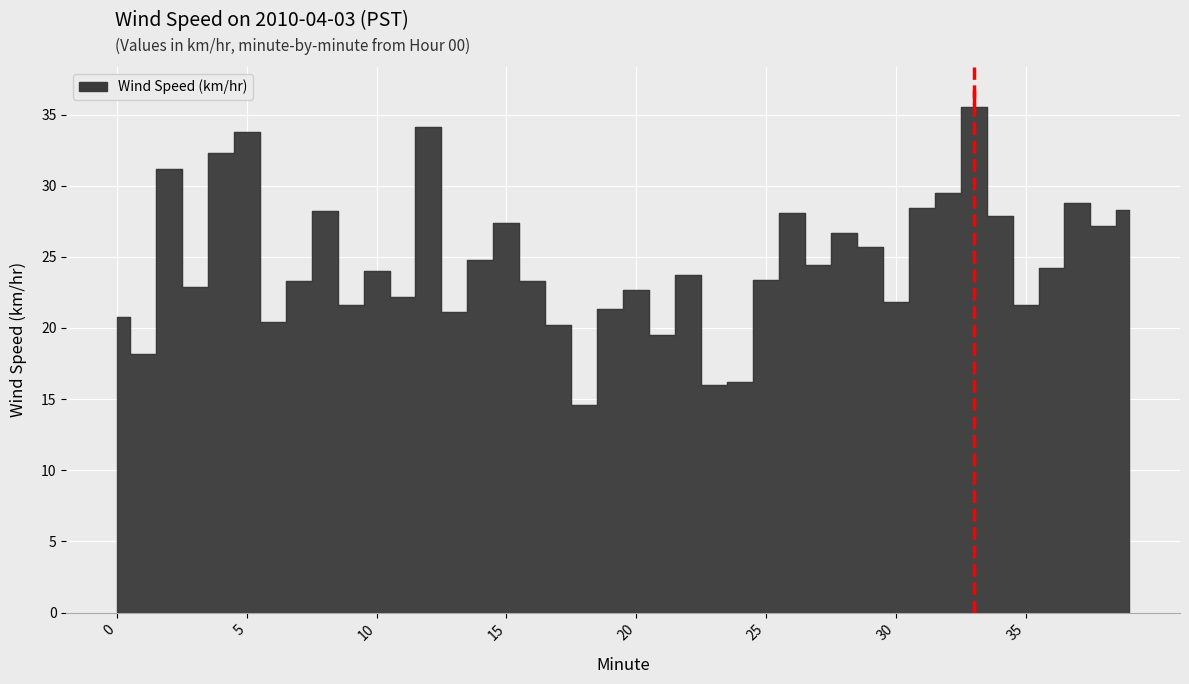

Where does the data first go above 24?

2